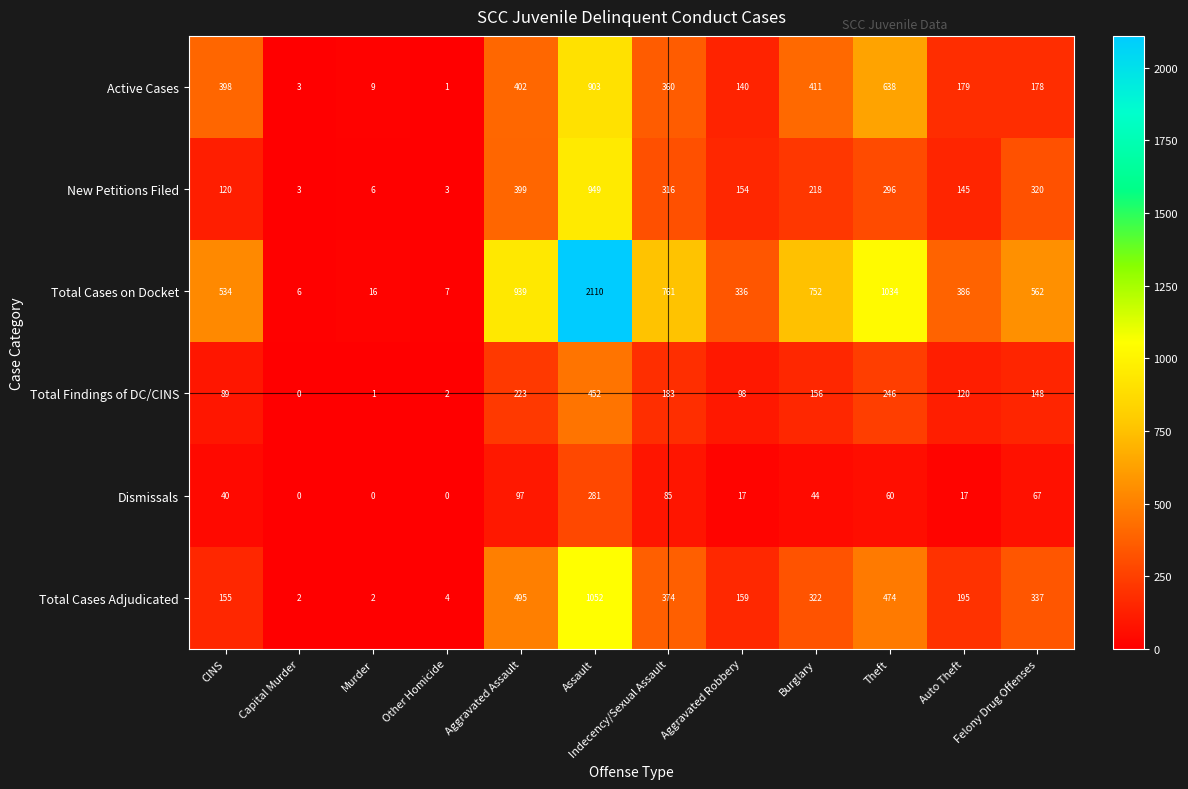

At which category is the sum across all series the highest?

Assault